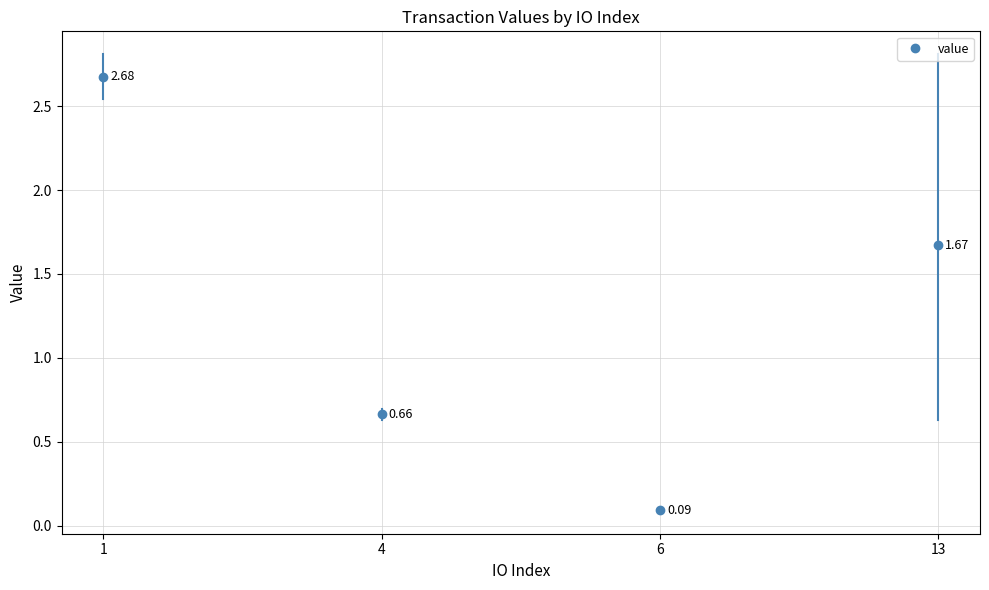

How many lines are shown in the chart?

1